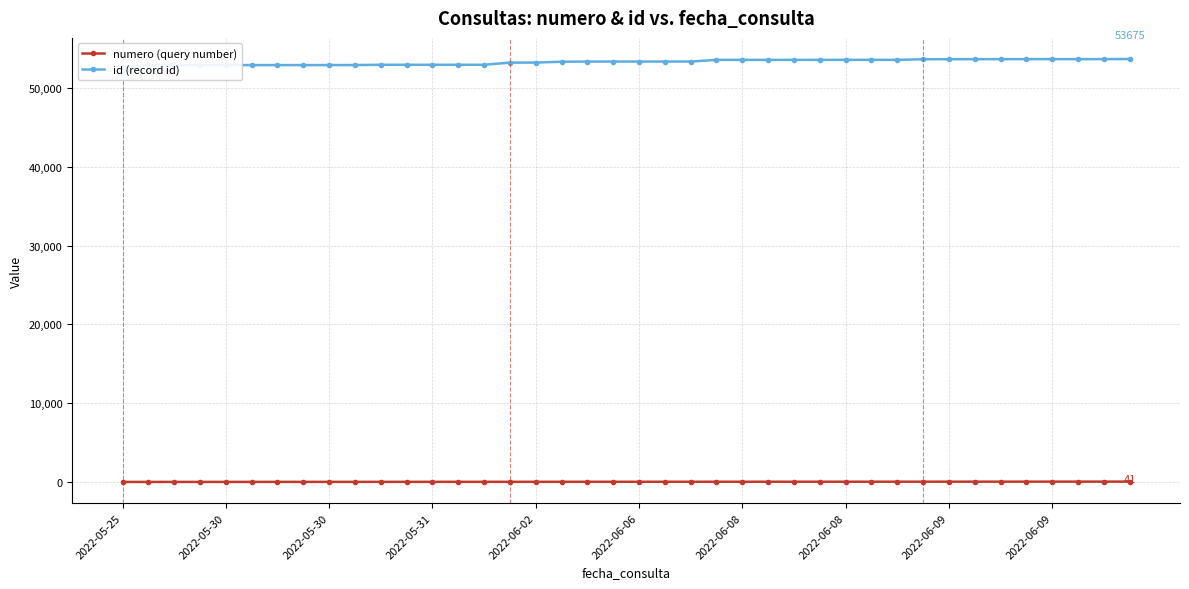

True or false: numero (query number) has more than 1 interior local peaks.

False